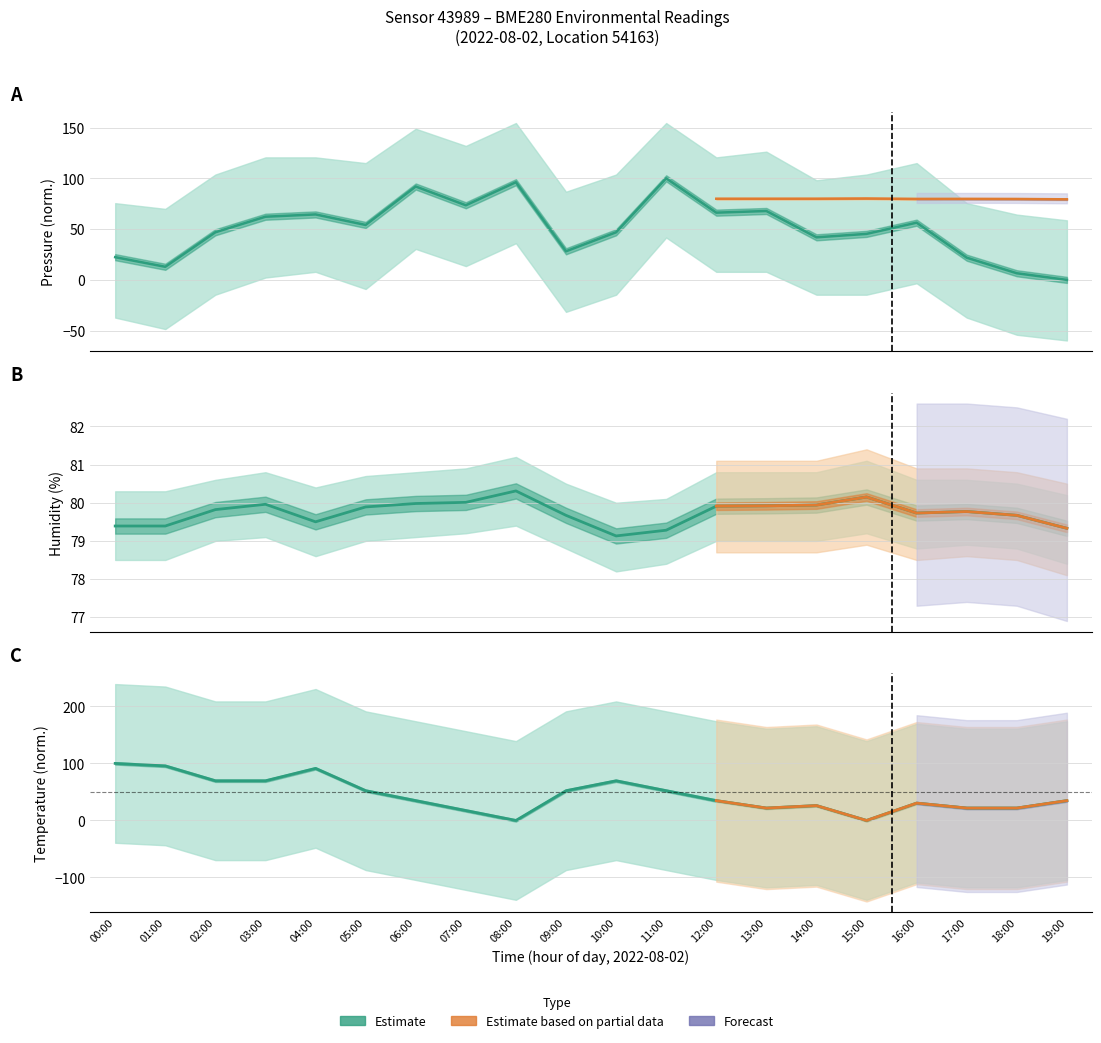

What is the sum of all pressure values?

1005.5